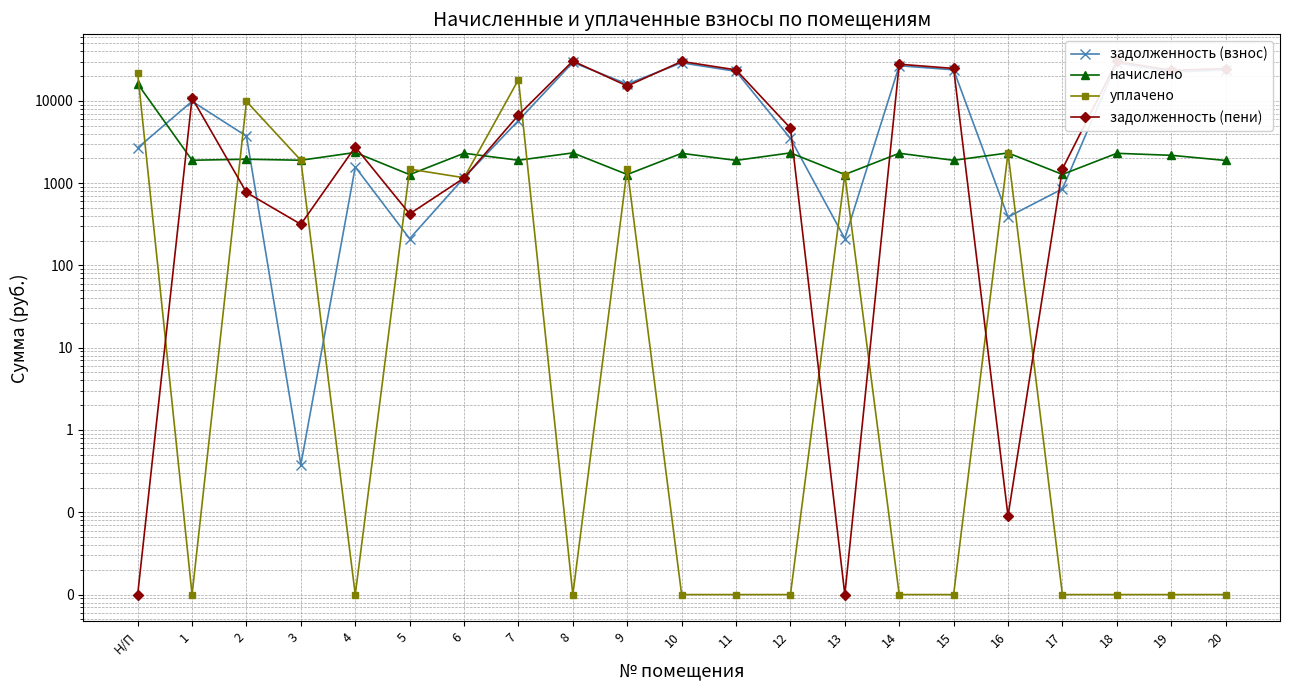

How many times do начислено and задолженность (взнос) cross each other?

7